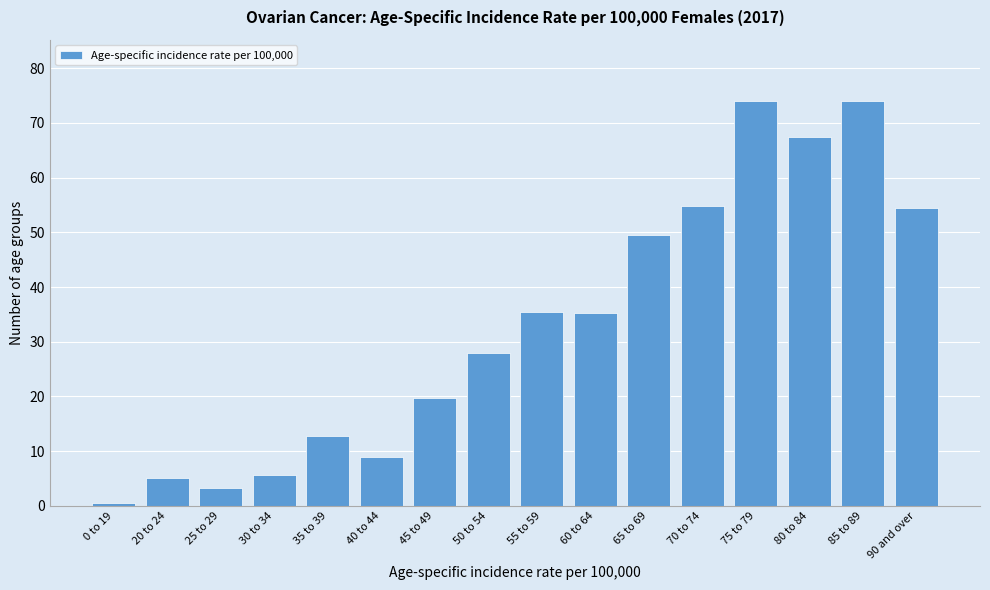

At which category does the chart reach its minimum across all series?

0 to 19